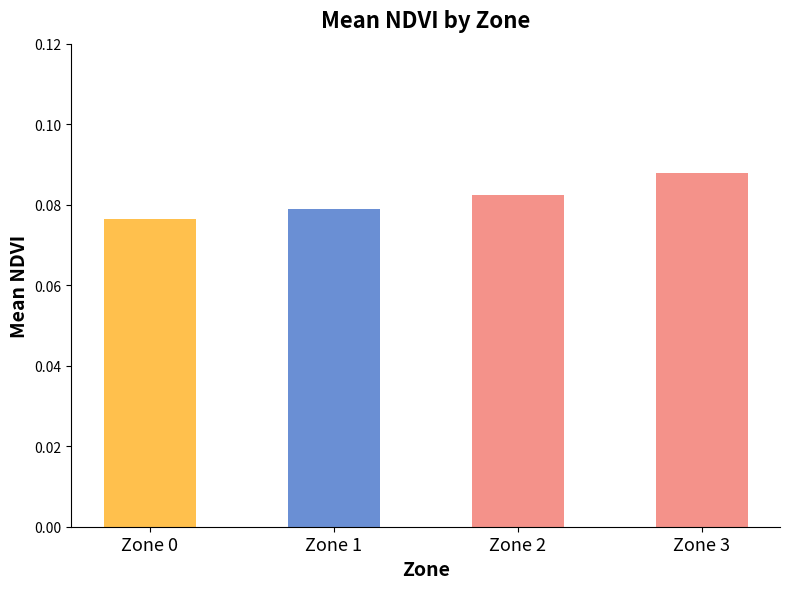

Count the values in the range 0 to 1.

4